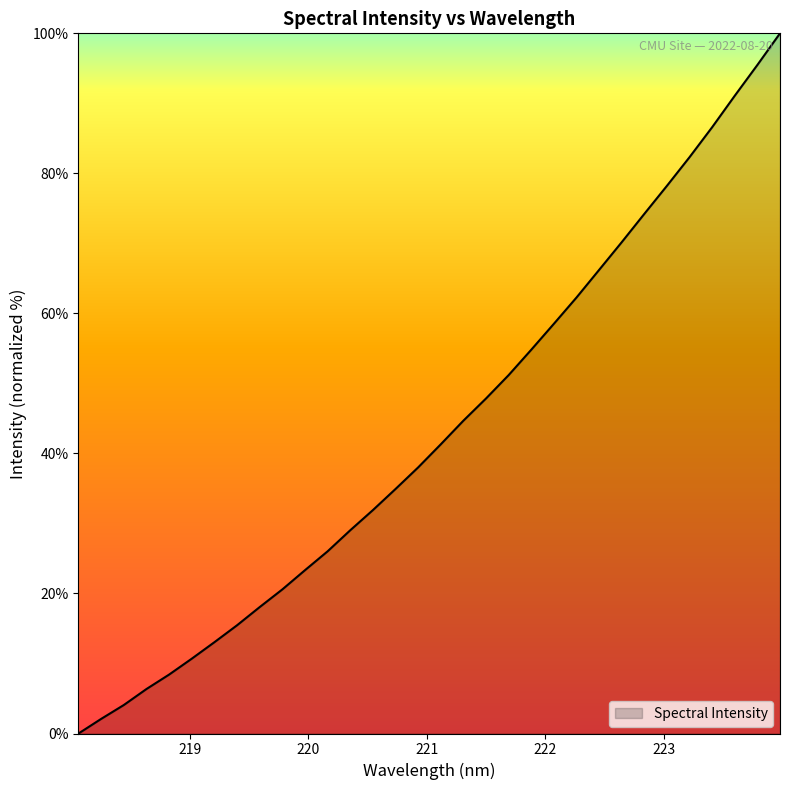

Reading right to left, transcribe all the data shown in this chart.

100.0	95.5	91.1	86.6	82.3	78.2	74.2	70.2	66.2	62.3	58.5	54.8	51.2	47.9	44.7	41.3	38.0	34.9	31.9	29.0	26.0	23.3	20.6	18.1	15.5	13.0	10.7	8.4	6.4	4.1	2.1	0.0